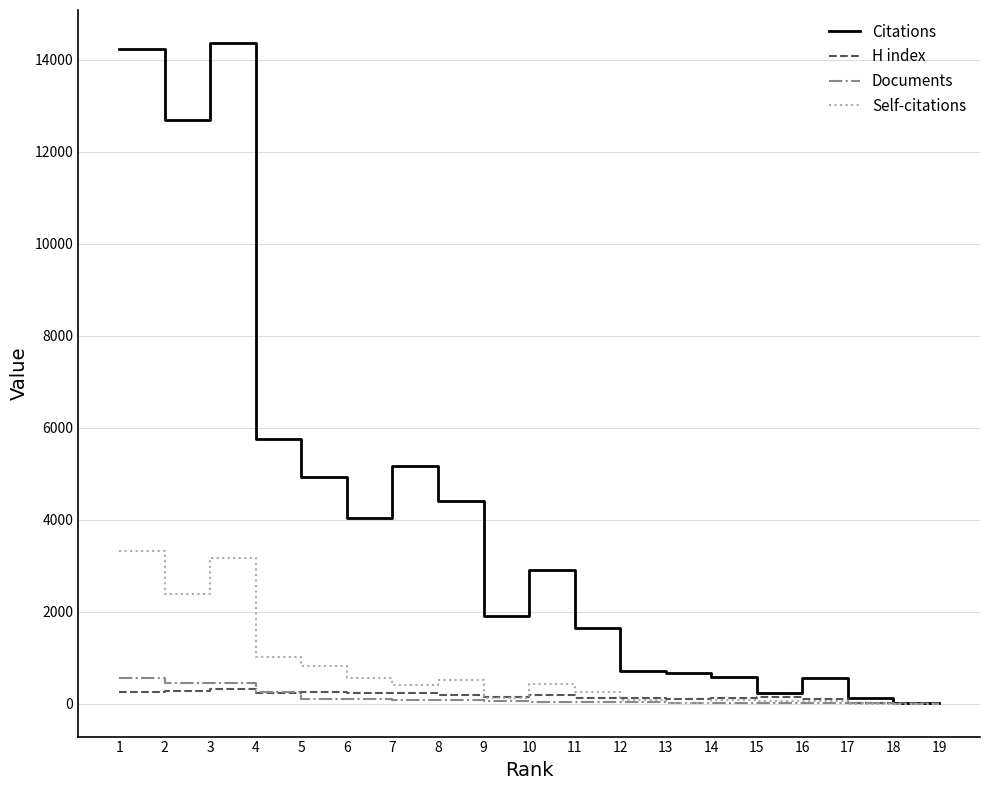

Which series has the largest range (max minus min)?

Citations